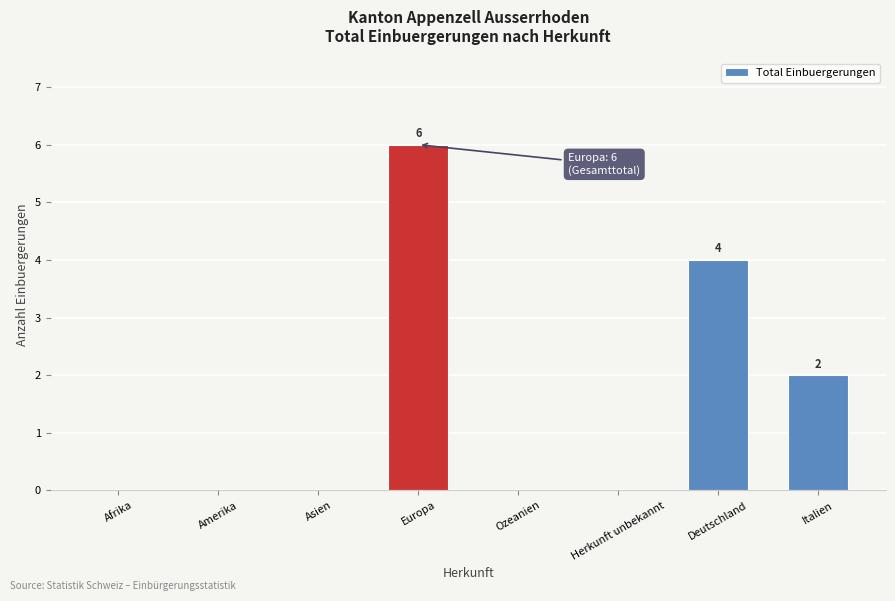

Reading left to right, list all the values displayed in this chart.

Afrika=0	Amerika=0	Asien=0	Europa=6	Ozeanien=0	Herkunft unbekannt=0	Deutschland=4	Italien=2